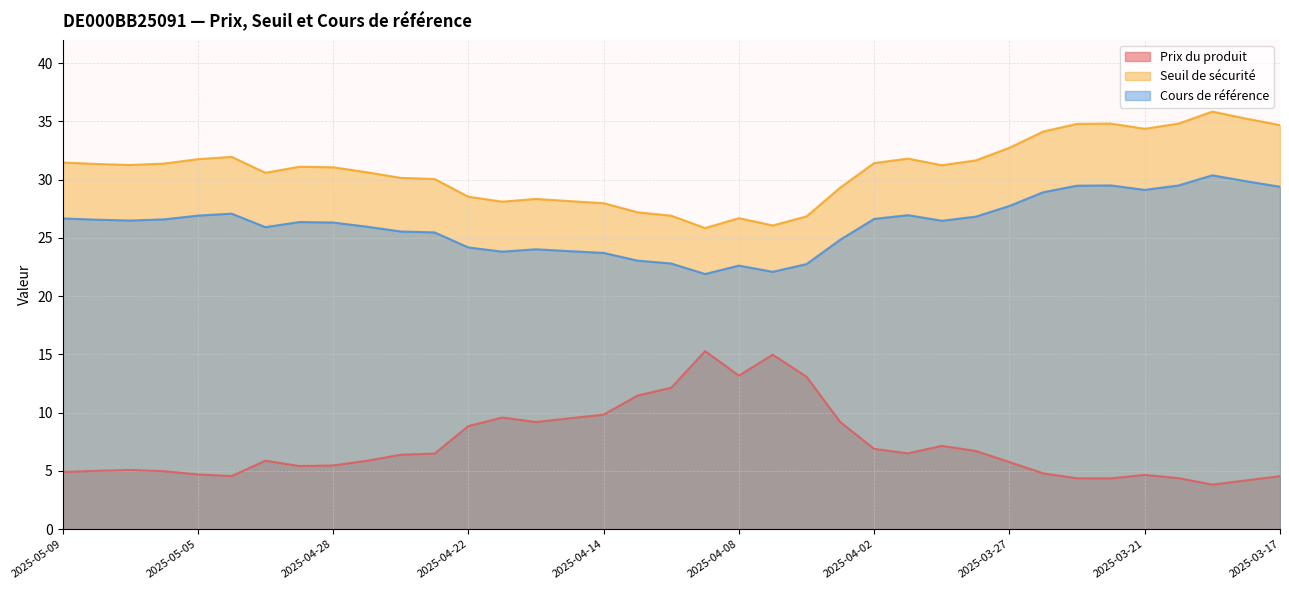

At which category does Seuil de sécurité reach its first local peak?

2025-05-02